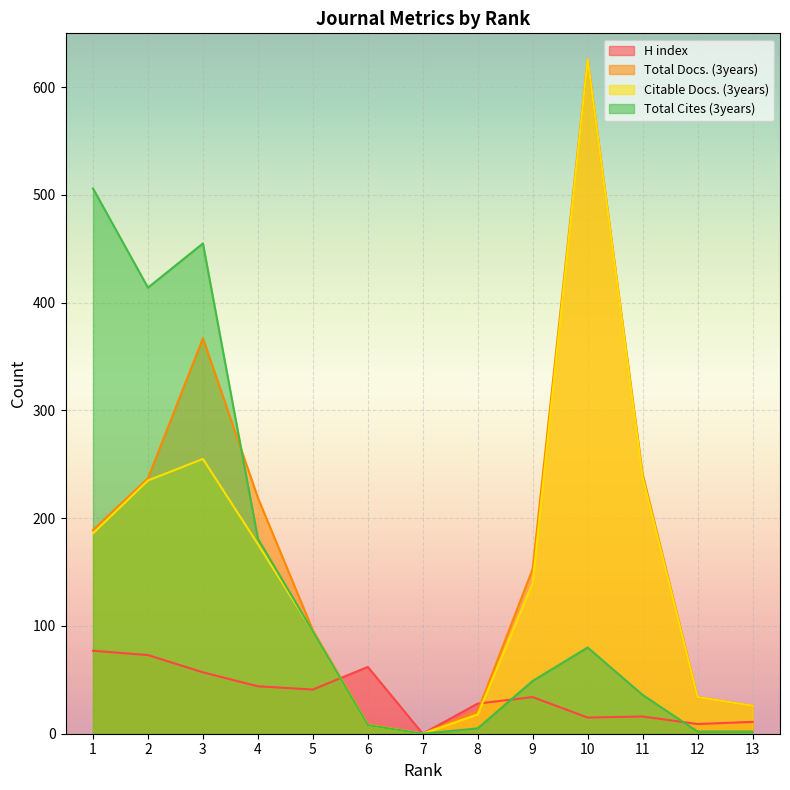

What are all the series names shown in the legend?

H index, Total Docs. (3years), Citable Docs. (3years), Total Cites (3years)